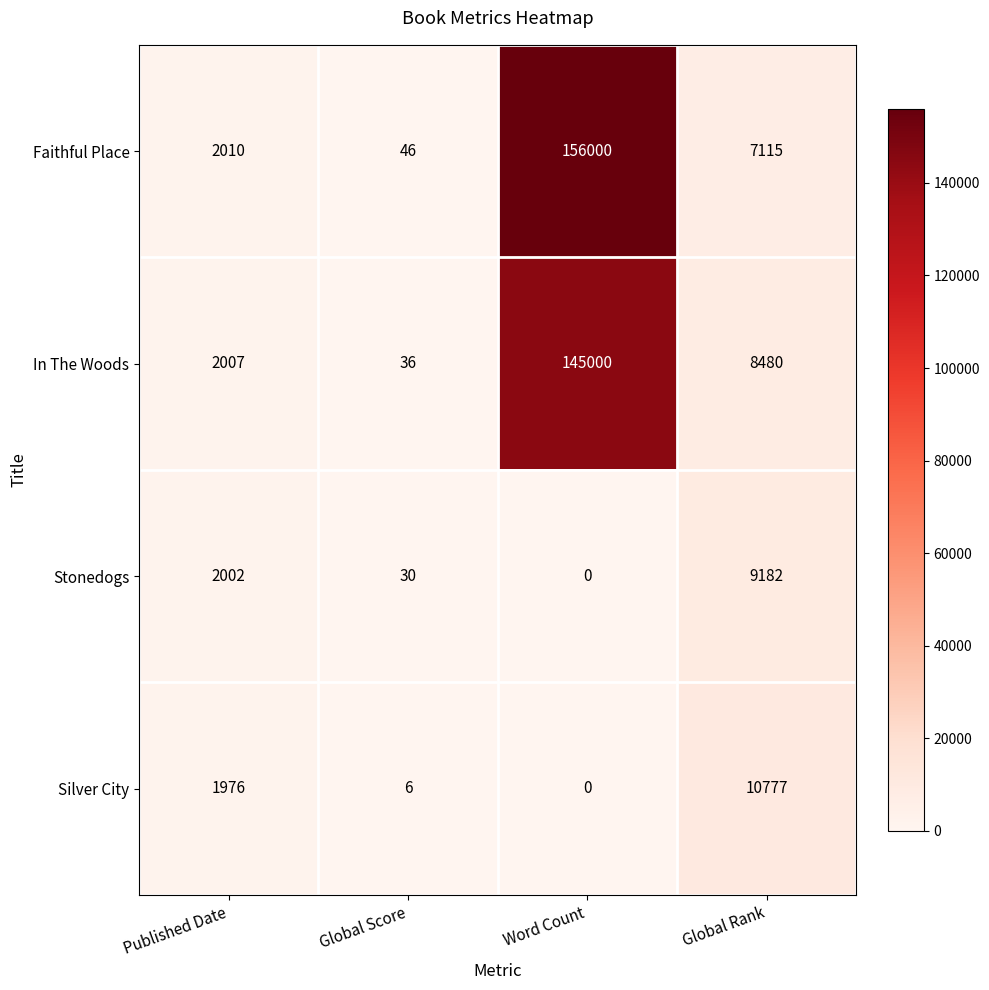

Rank the series by their maximum value, from highest to lowest.

Faithful Place, In The Woods, Silver City, Stonedogs